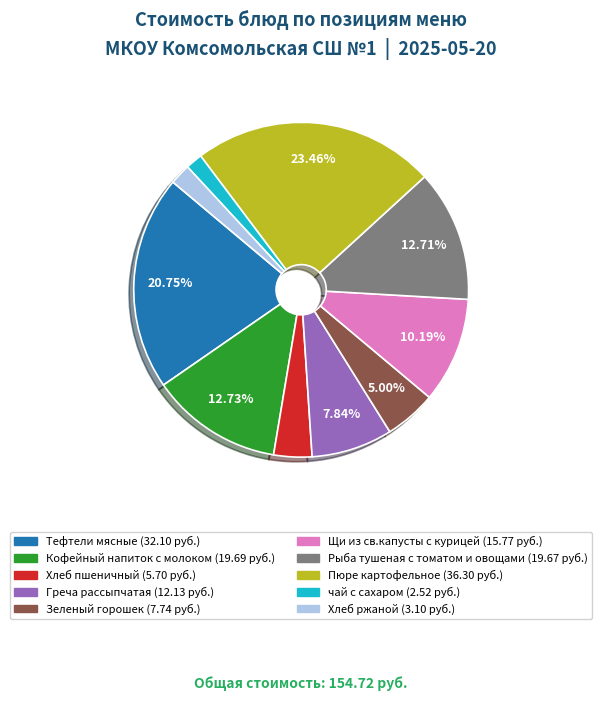

Between чай с сахаром and Рыба тушеная с томатом и овощами, which is larger?

Рыба тушеная с томатом и овощами